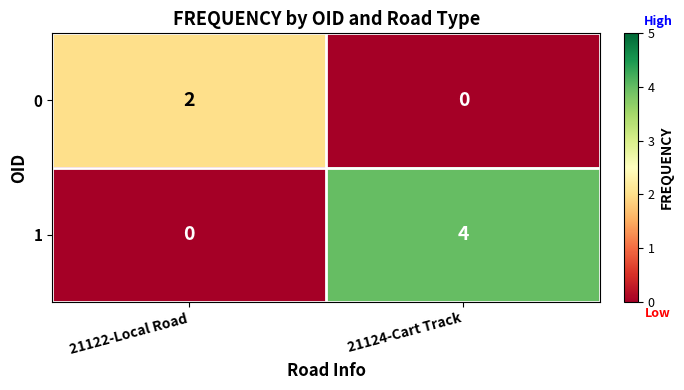

Reading left to right, list all the values displayed in this chart.

0: 21122-Local Road=2	21124-Cart Track=0
1: 21122-Local Road=0	21124-Cart Track=4